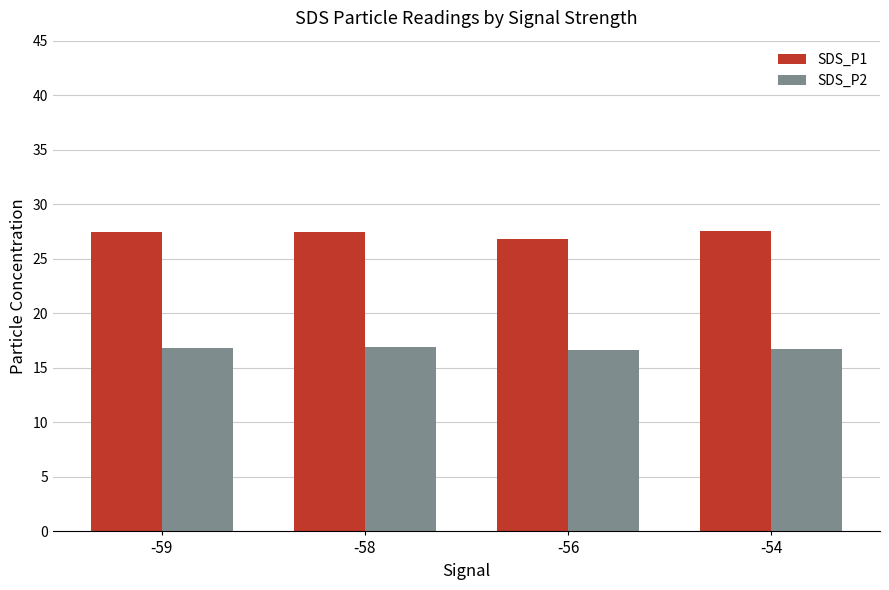

At how many categories does at least one series exceed 18?

4